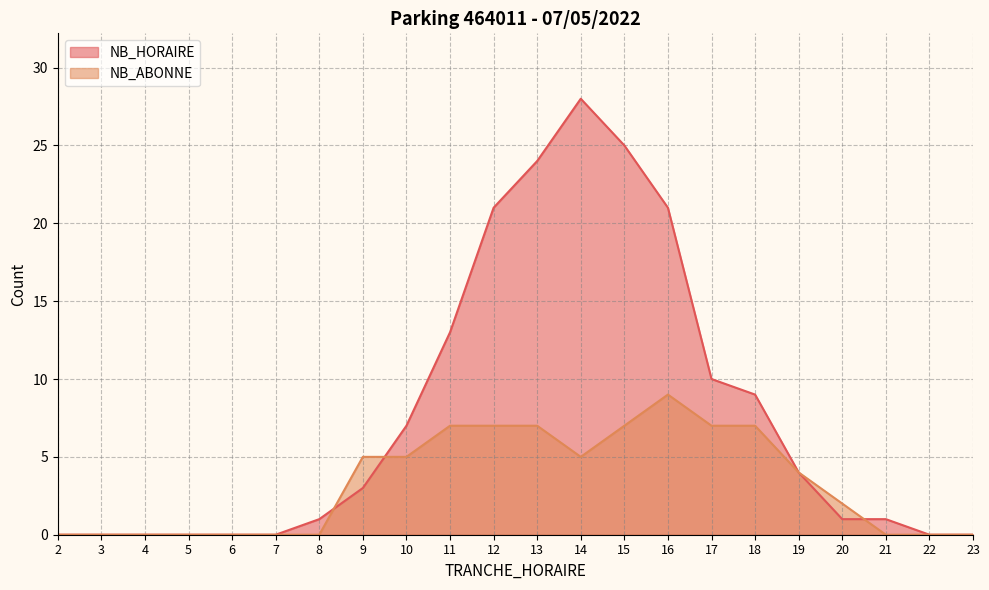

What is the total value across all series at 11?

20